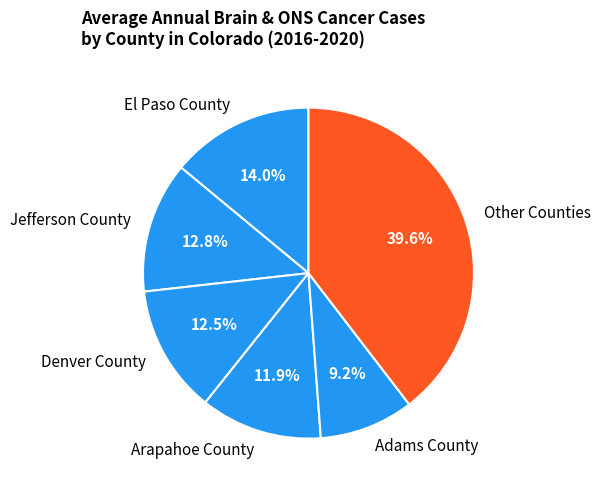

Approximately how many times larger is the value at Jefferson County compared to Arapahoe County?

1.1